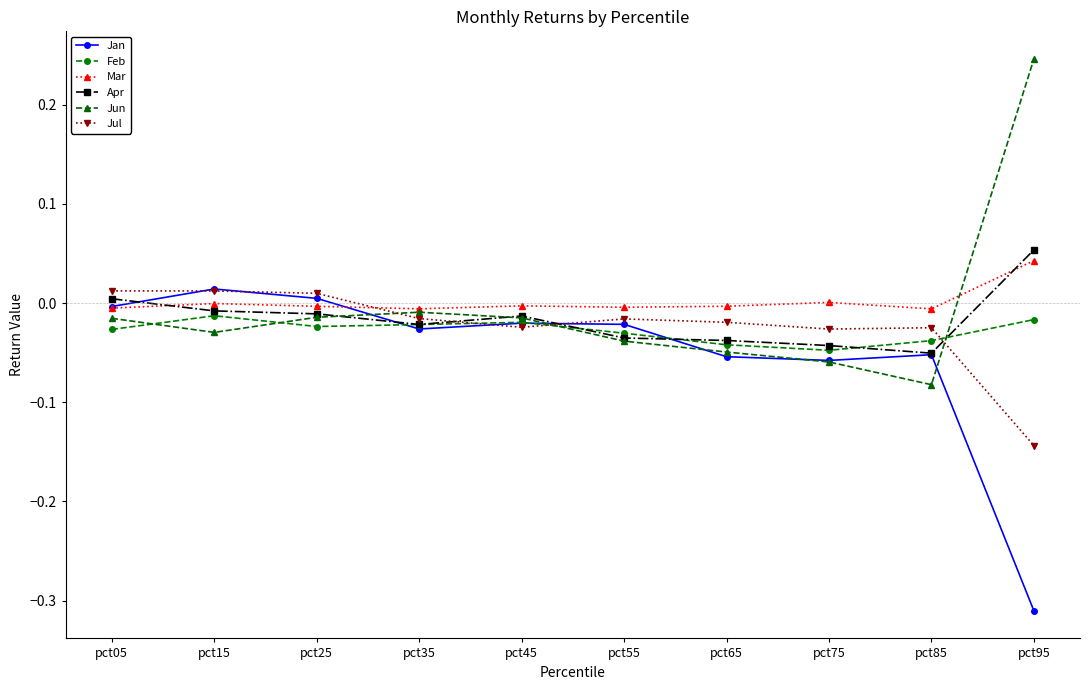

Which label corresponds to the largest value in the chart?

pct95